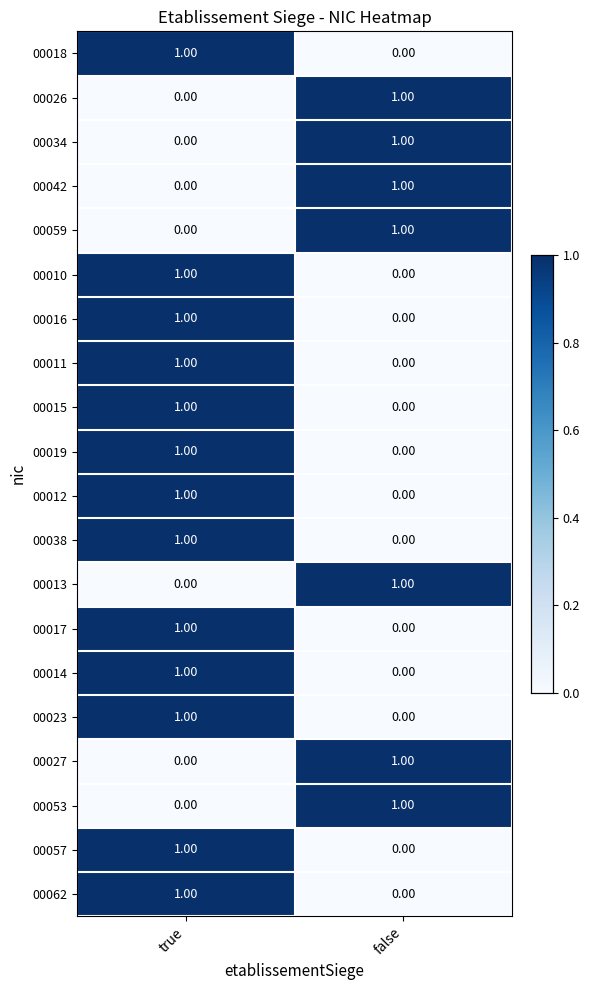

At which label does 00034 reach its peak?

false